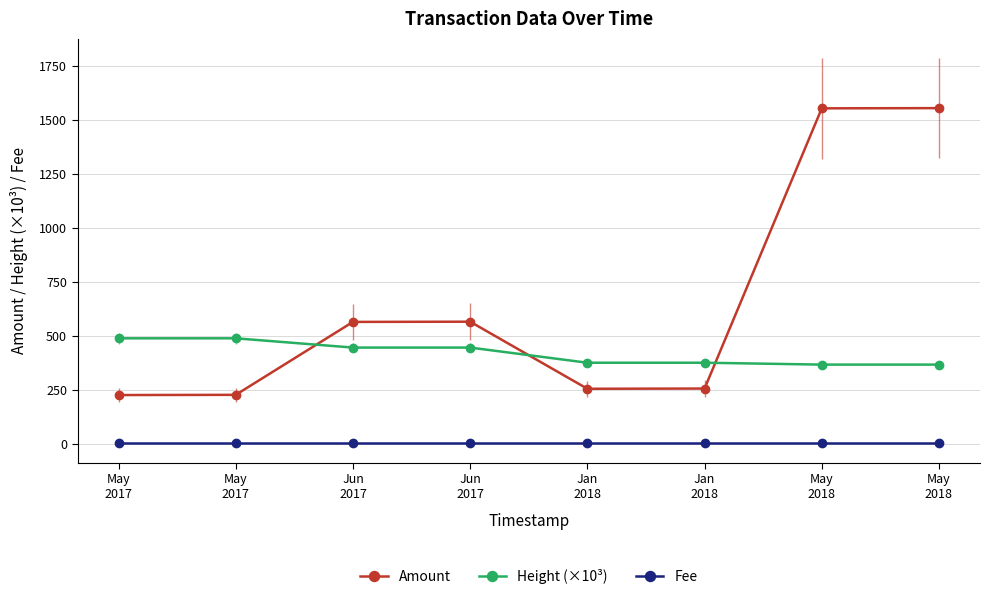

What is the difference between the Amount values at Jun
2017 and May
2017?

340.1